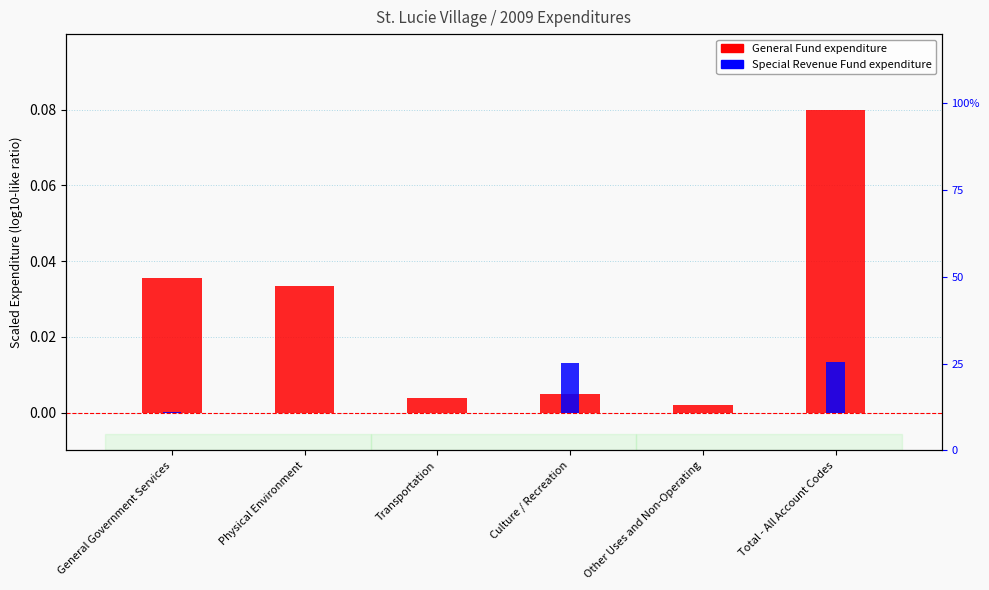

What is the label of the 4th bar from the left?

Culture / Recreation